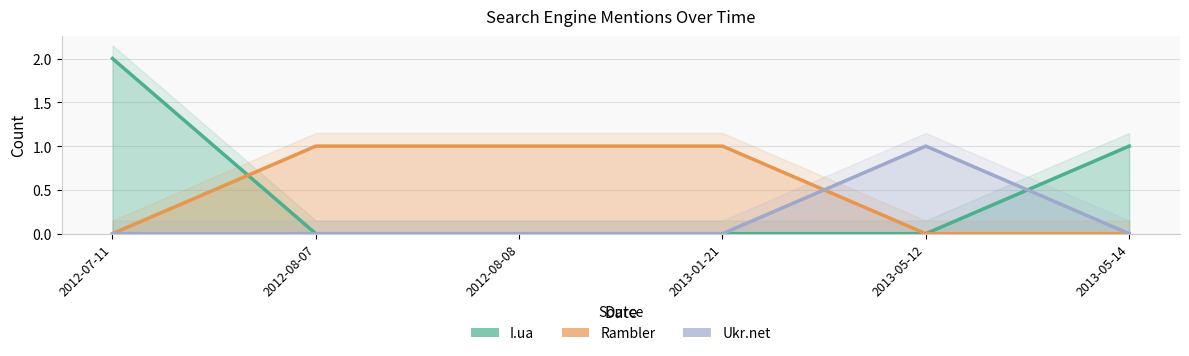

The value of I.ua at 2013-01-21 is -1. True or false?

False